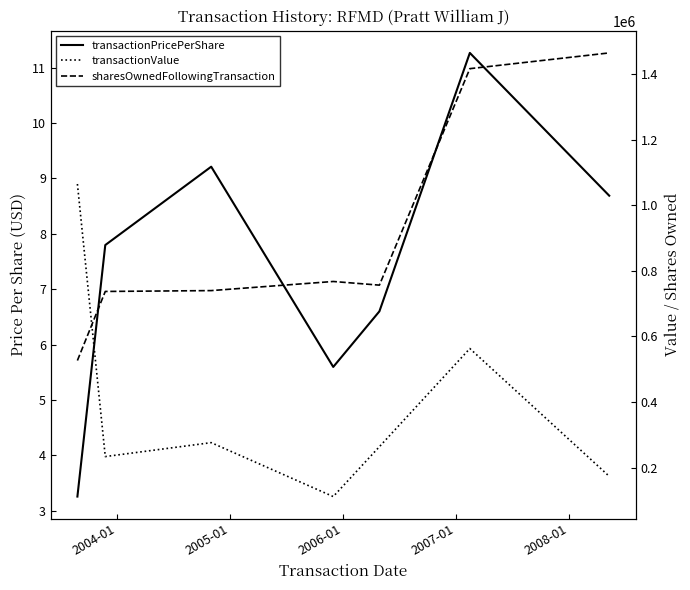

Where is the first local maximum for transactionValue?

2005-01